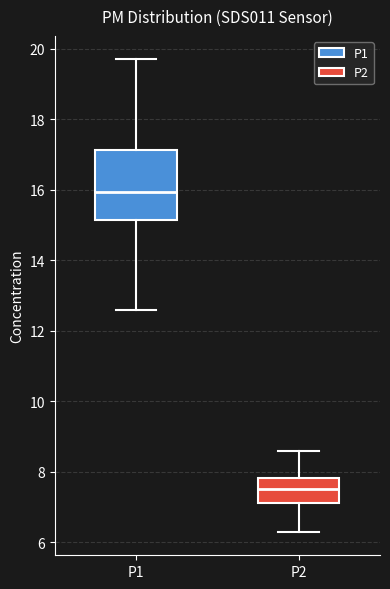

Which box is the tallest, from its lower edge to its upper edge?

P1